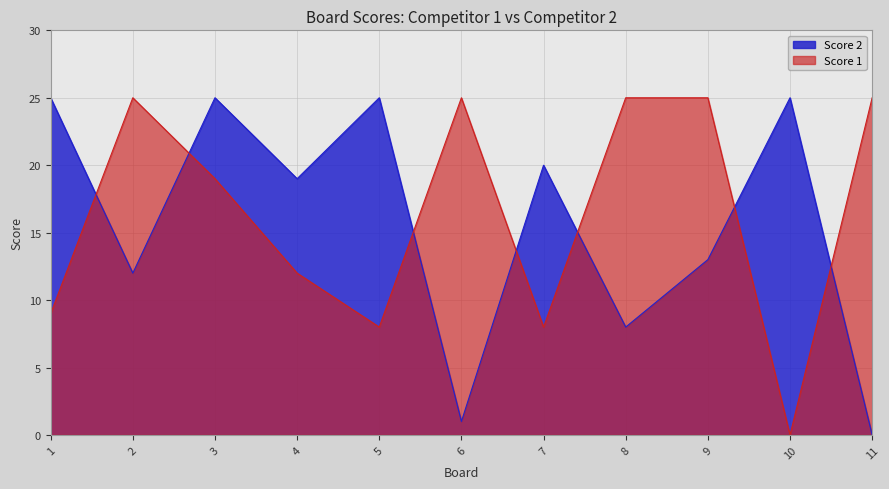

Where is the first local maximum for Score 2?

3